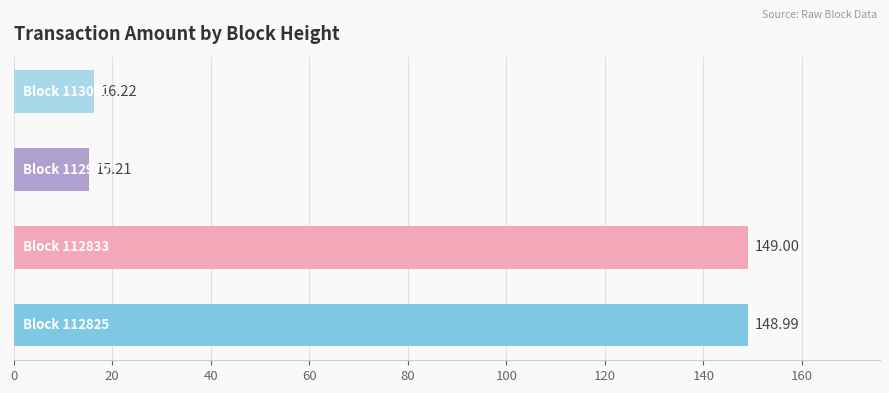

What is the difference between the maximum and minimum values?

133.8